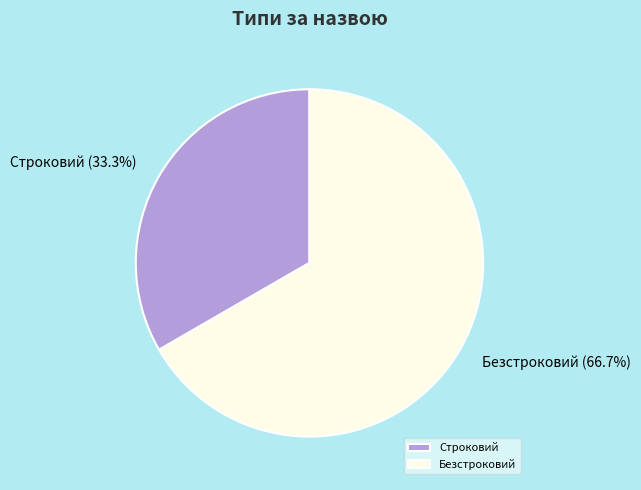

Is there a majority slice in this chart?

Yes